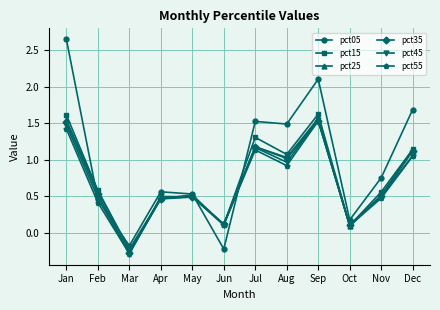

Is it true that pct05 equals 0.0 at Oct?

False